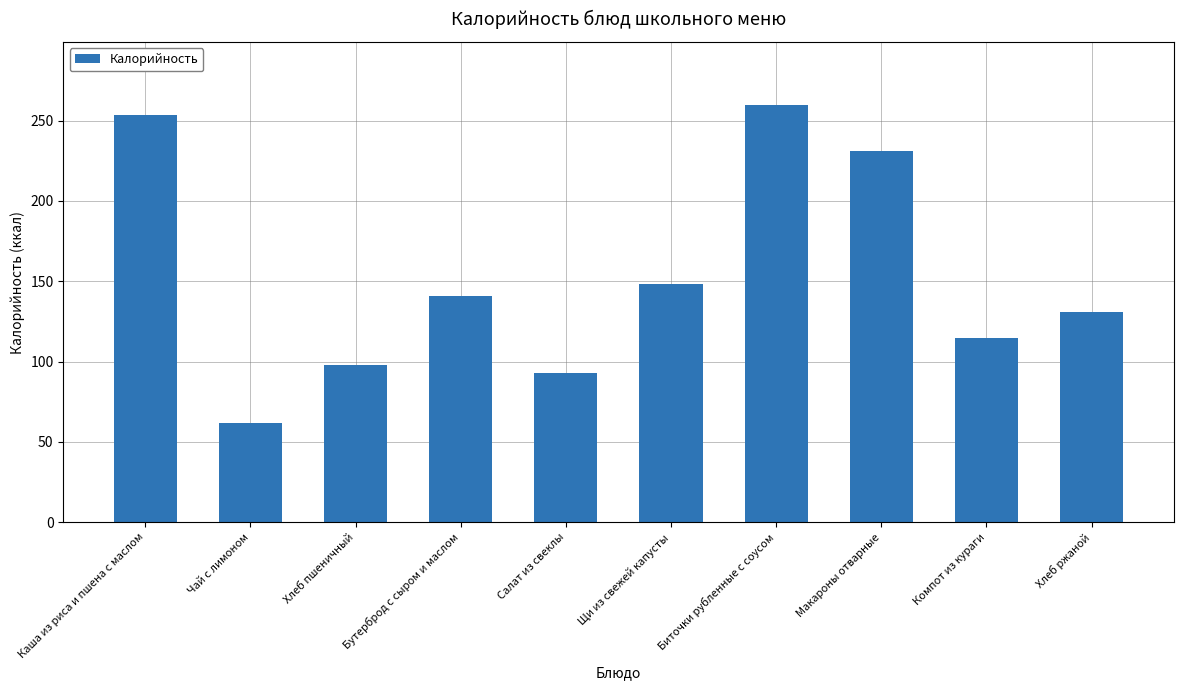

What is the average value?

153.3